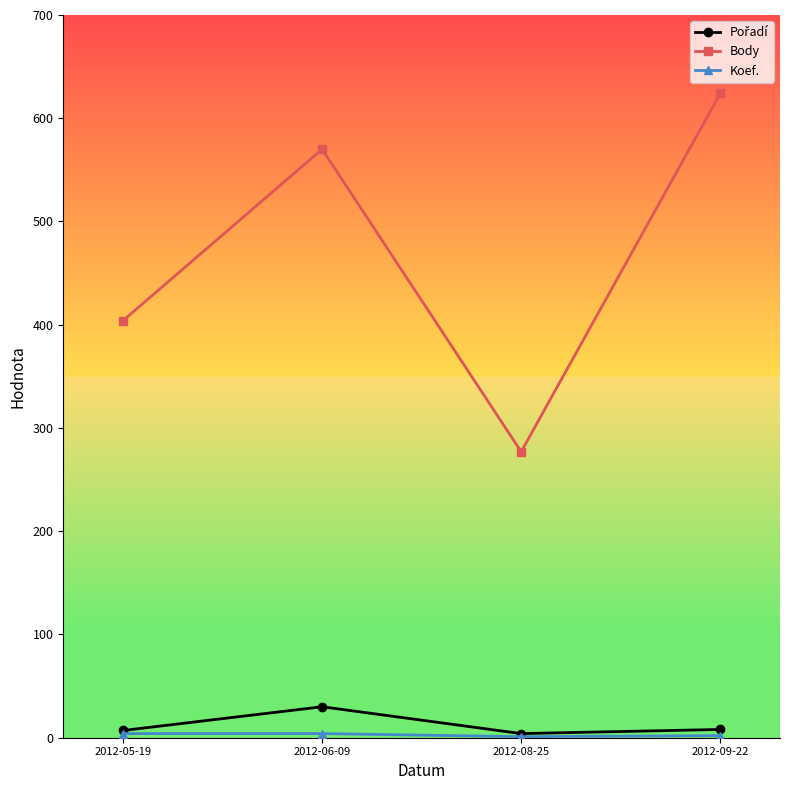

True or false: Body has more than 0 points higher than both neighbors.

True